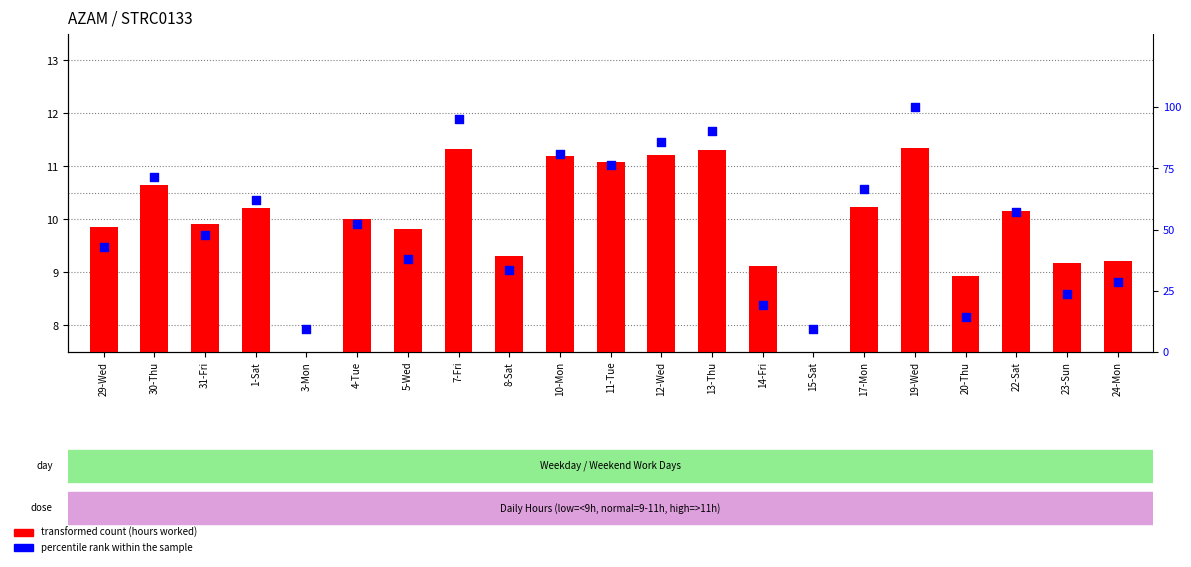

Which series contains the lowest Y value?

Hours Worked